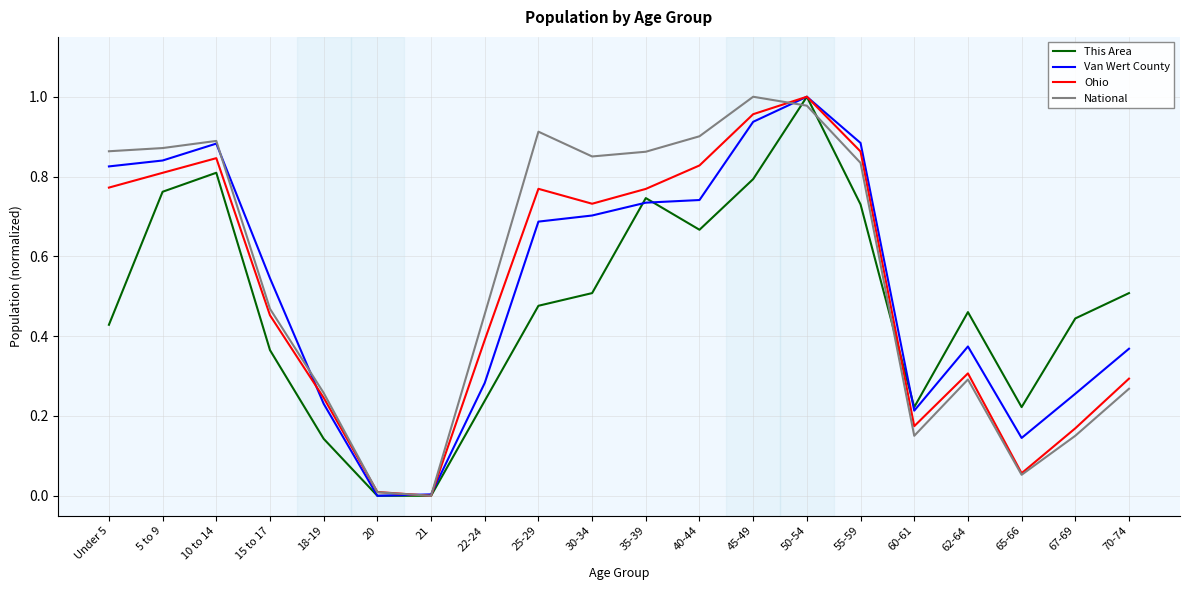

What is the sum of all This Area values?

9.5